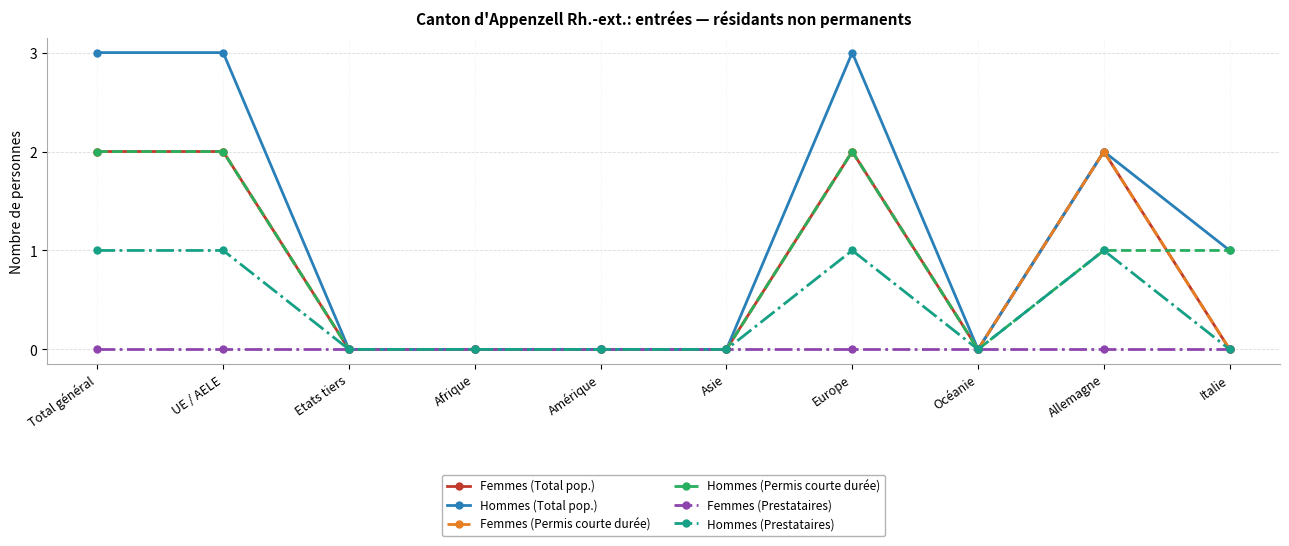

Is the value of Hommes (Total pop.) at Asie greater than the value of Femmes (Total pop.) at Océanie?

No